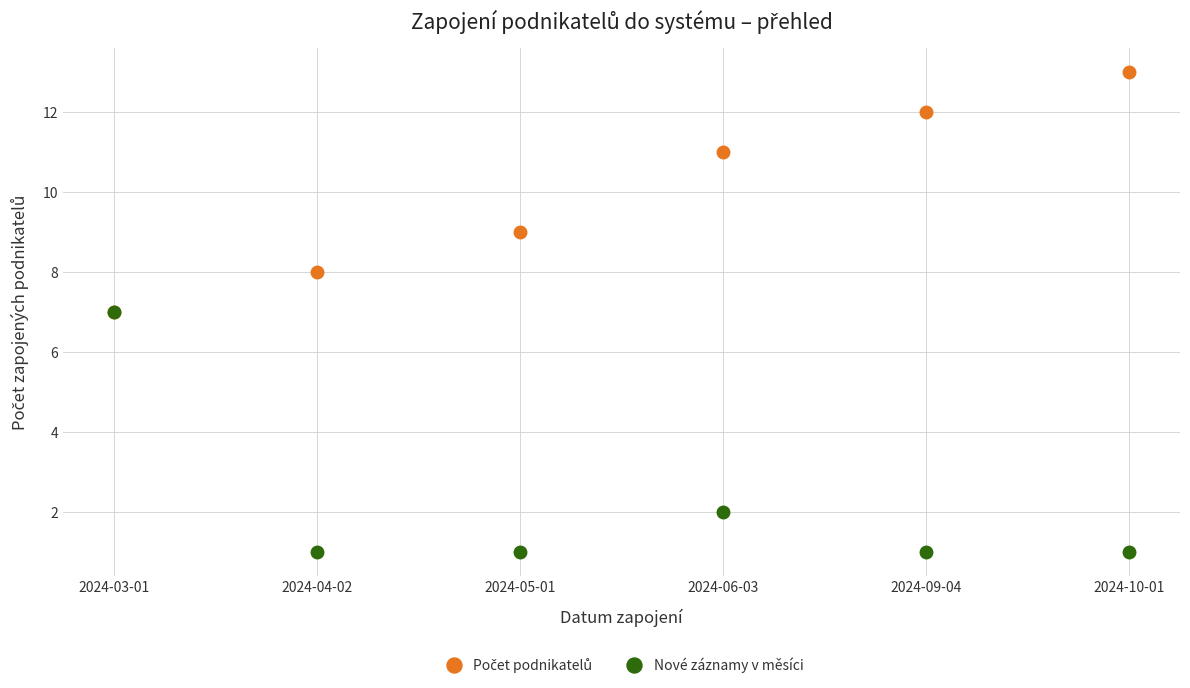

Does the chart display data point markers on the line(s)?

Yes